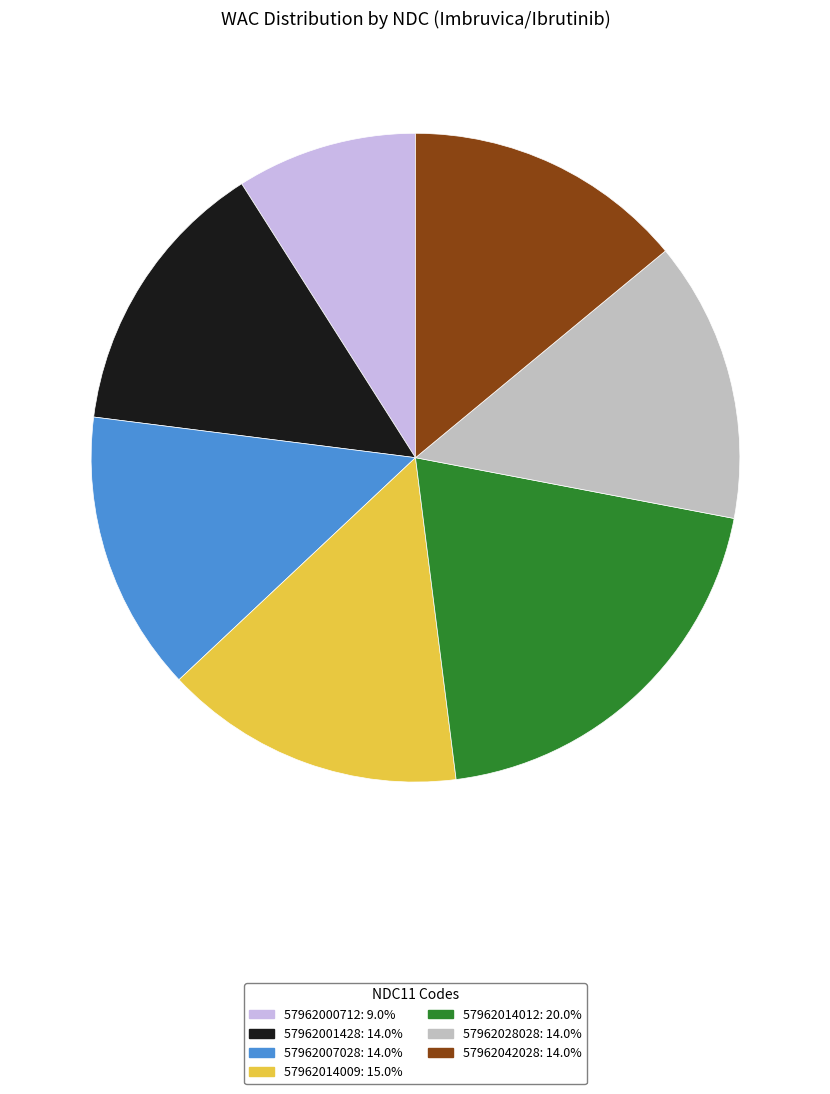

Does 57962000712 account for over 50% of the chart?

No